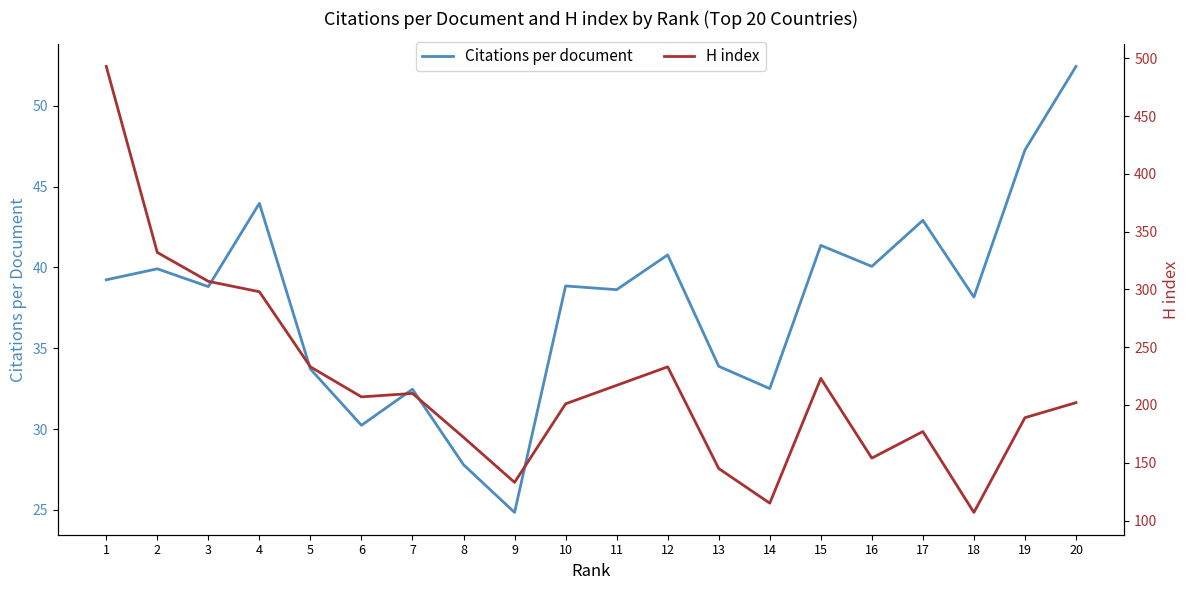

Rank the series by their maximum value, from highest to lowest.

H index, Citations per document